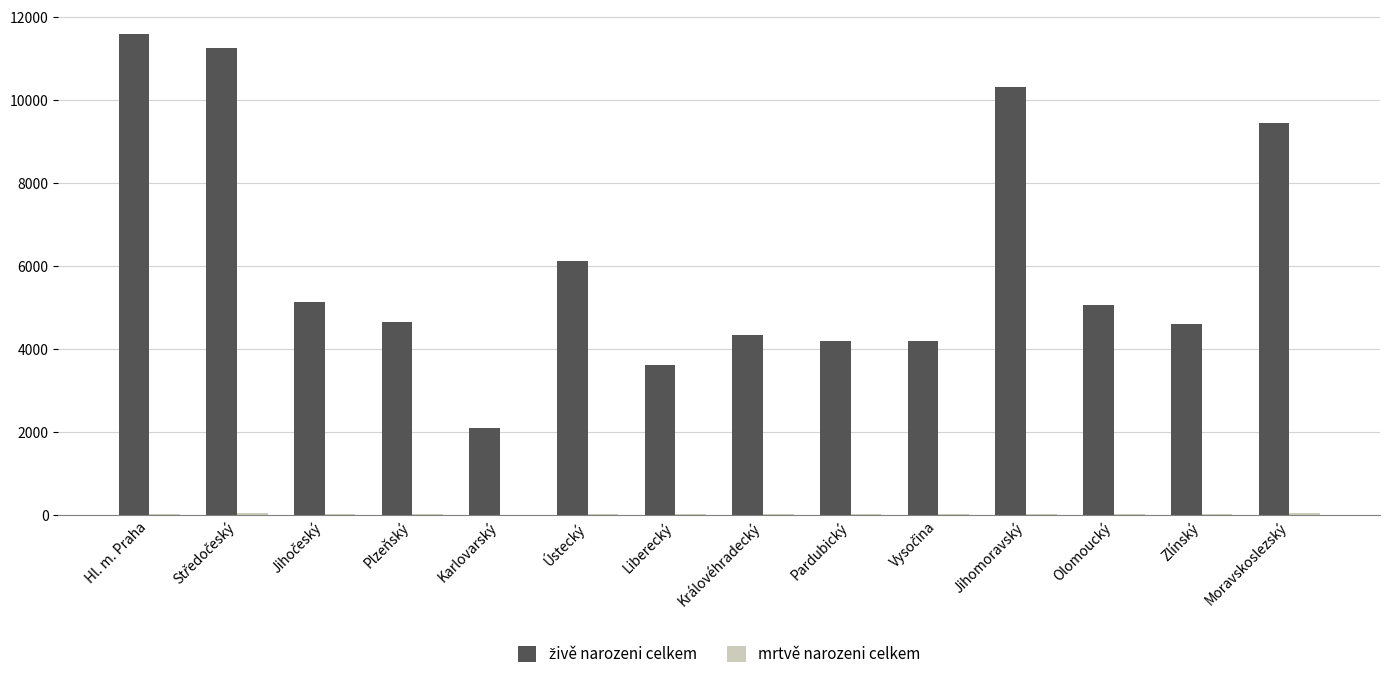

Which category has the highest value across all series?

Hl. m. Praha